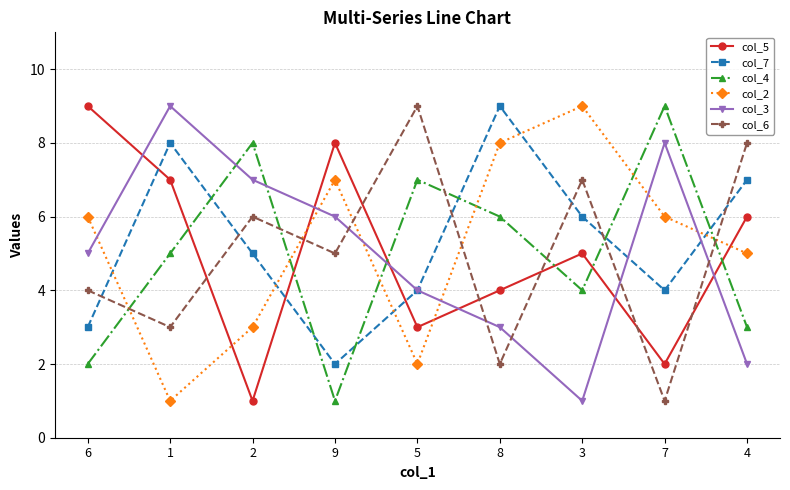

The col_2 series shows 8 at 8. True or false?

True